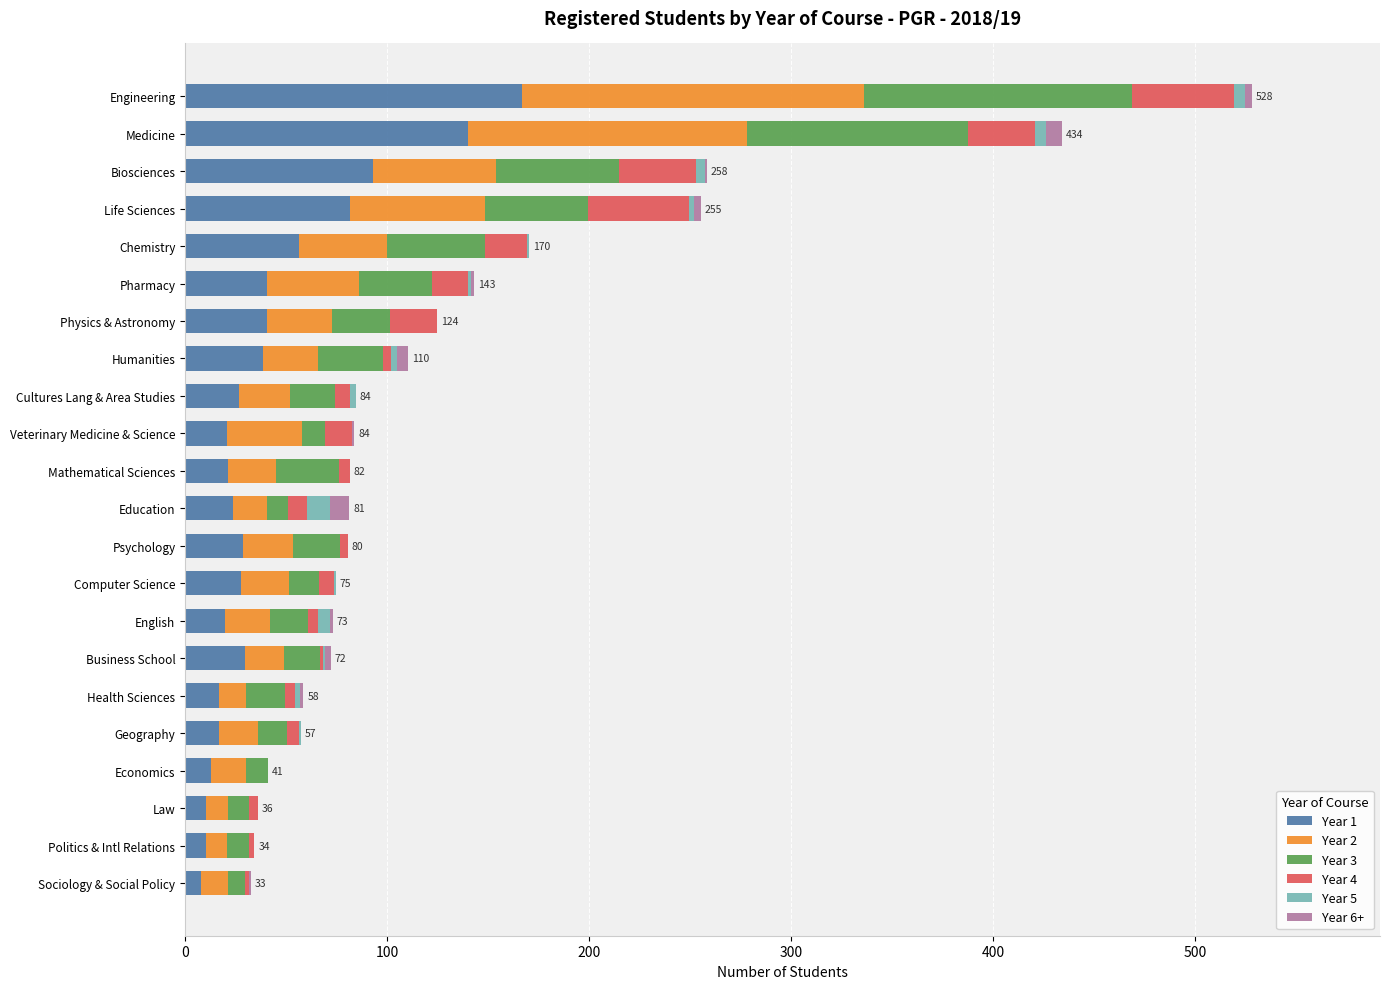

At which label does Year 1 reach its peak?

Engineering